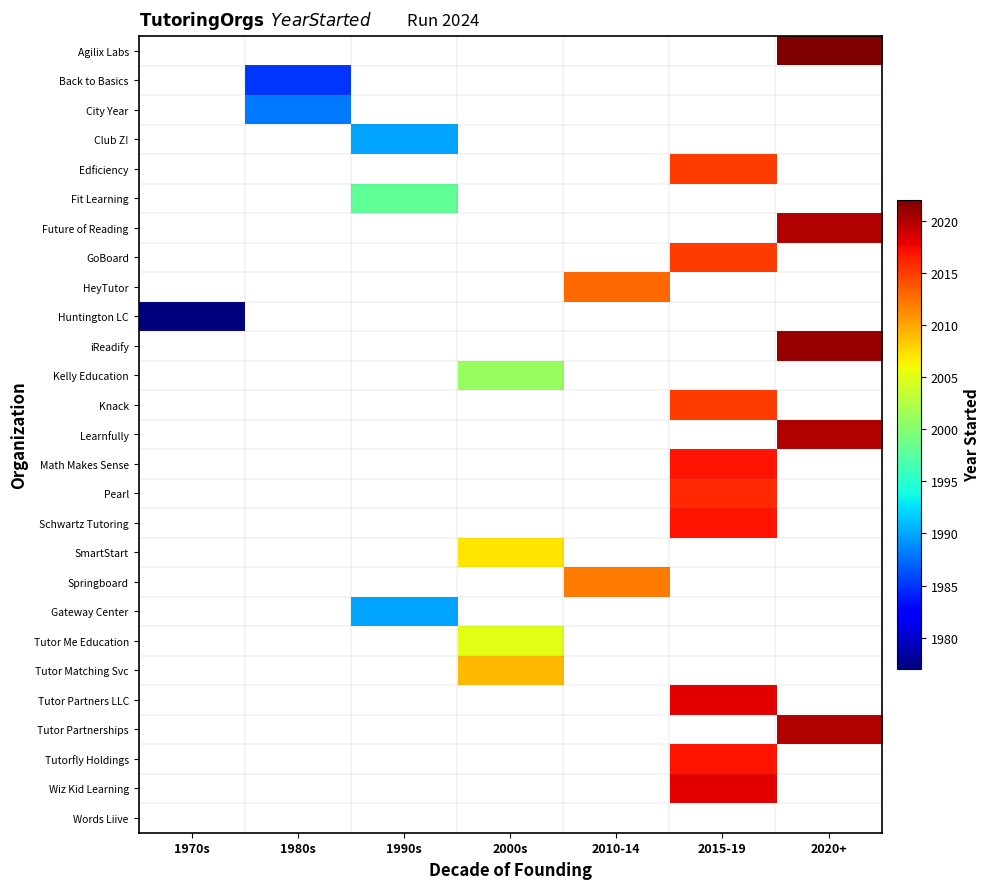

Where is Huntington LC nearest to the value 1977?

1970s